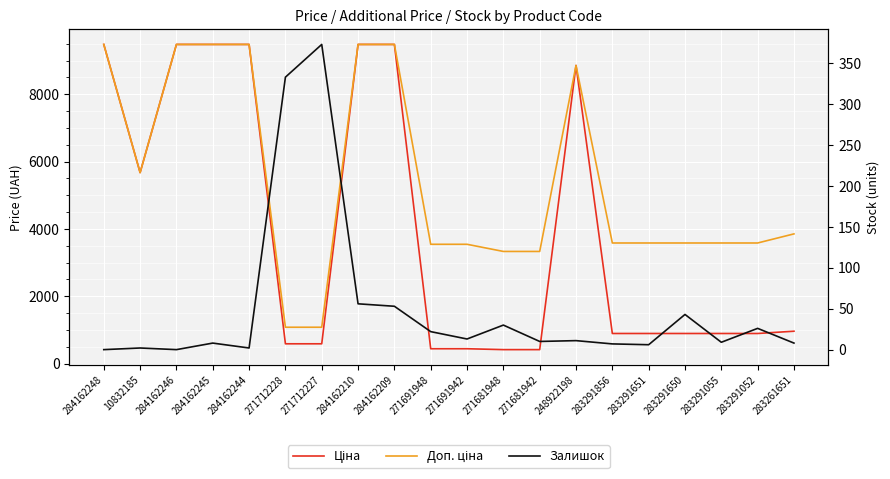

How many data points in Доп. ціна are above 3583?

14